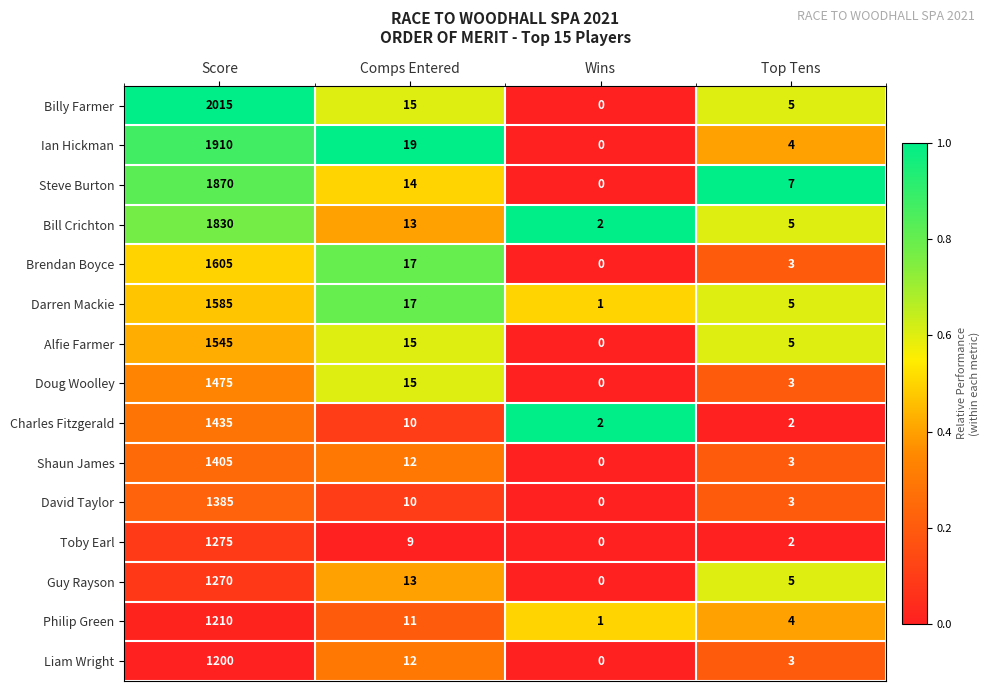

Which series has the widest spread of values?

Billy Farmer